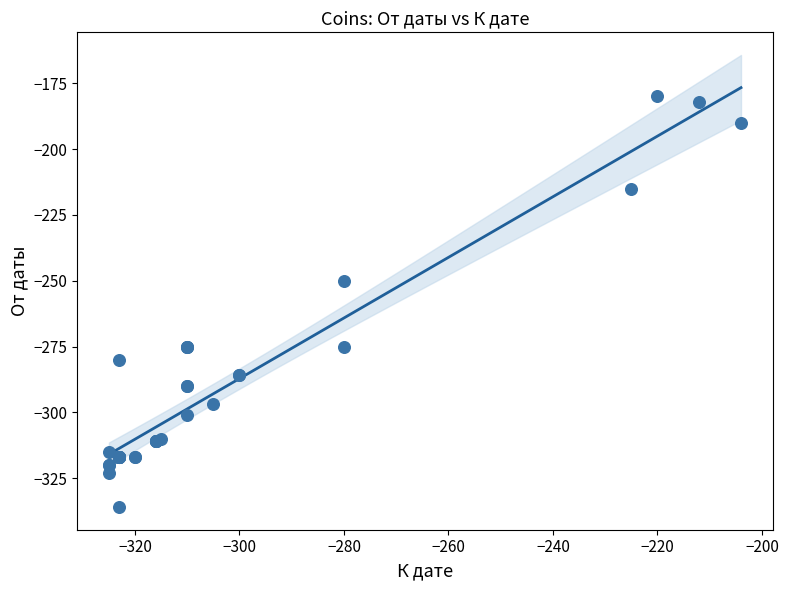

What Y value in the scatter plot is closest to -258?

-250